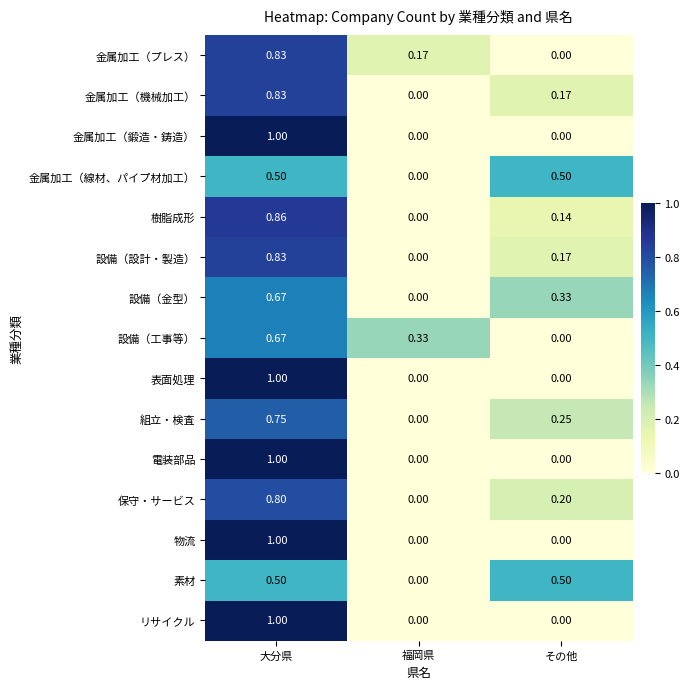

At which category is the sum across all series the highest?

大分県